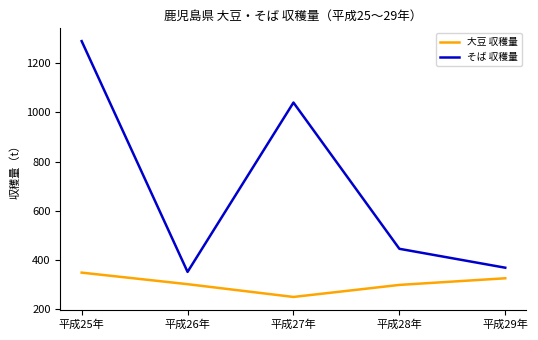

What is the sum of the そば 収穫量 values at 平成26年 and 平成25年?

1641